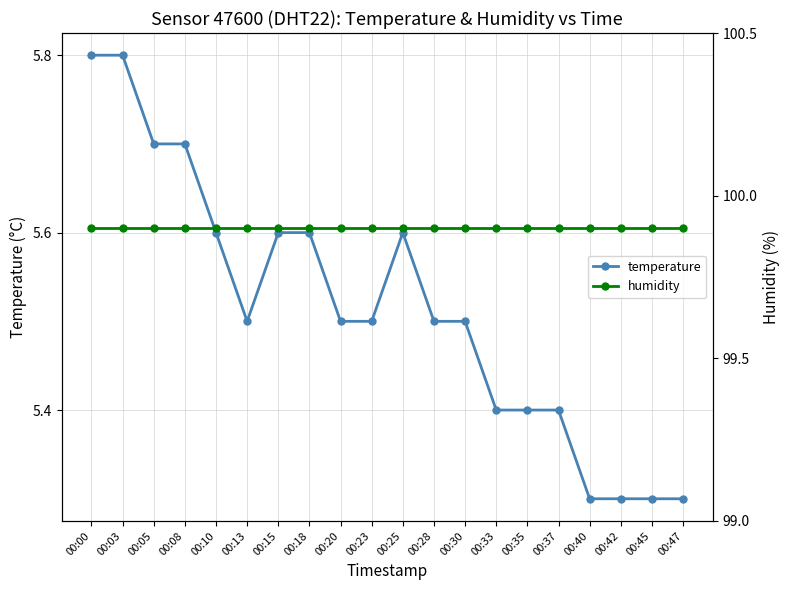

Rank the categories by humidity value from highest to lowest.

00:00, 00:03, 00:05, 00:08, 00:10, 00:13, 00:15, 00:18, 00:20, 00:23, 00:25, 00:28, 00:30, 00:33, 00:35, 00:37, 00:40, 00:42, 00:45, 00:47